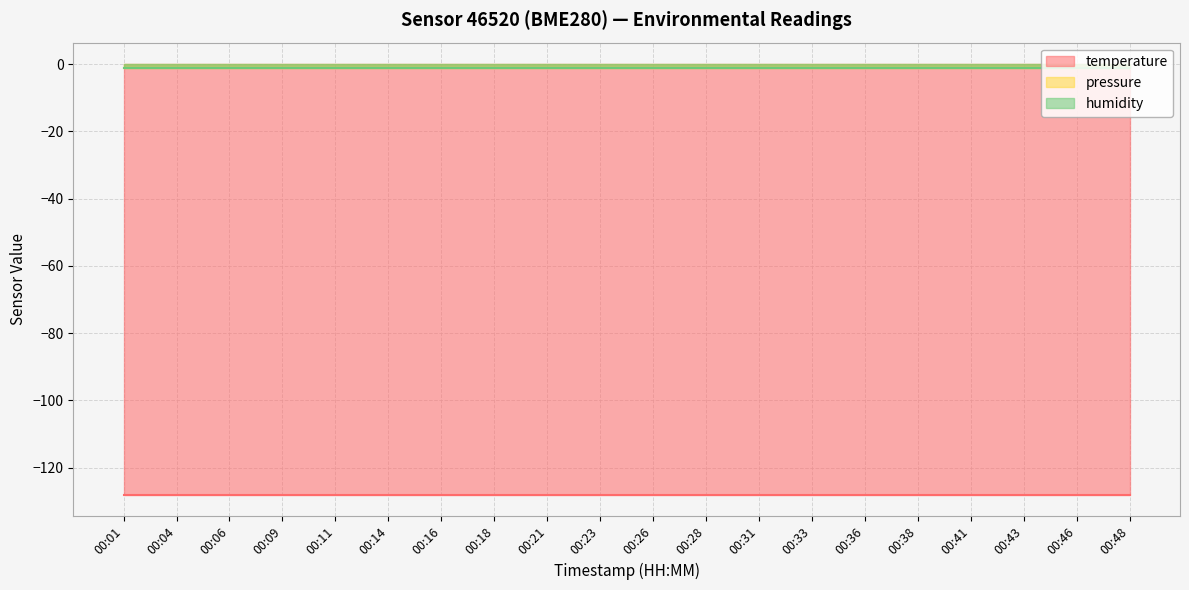

At which category is the sum across all series the highest?

00:01